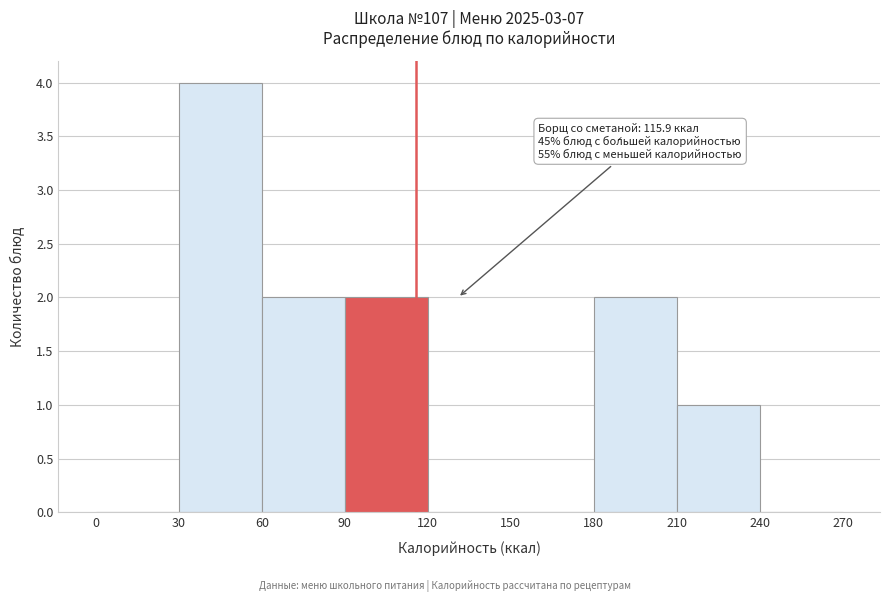

Over which range of the x-axis is the bar tallest?

30 to 60